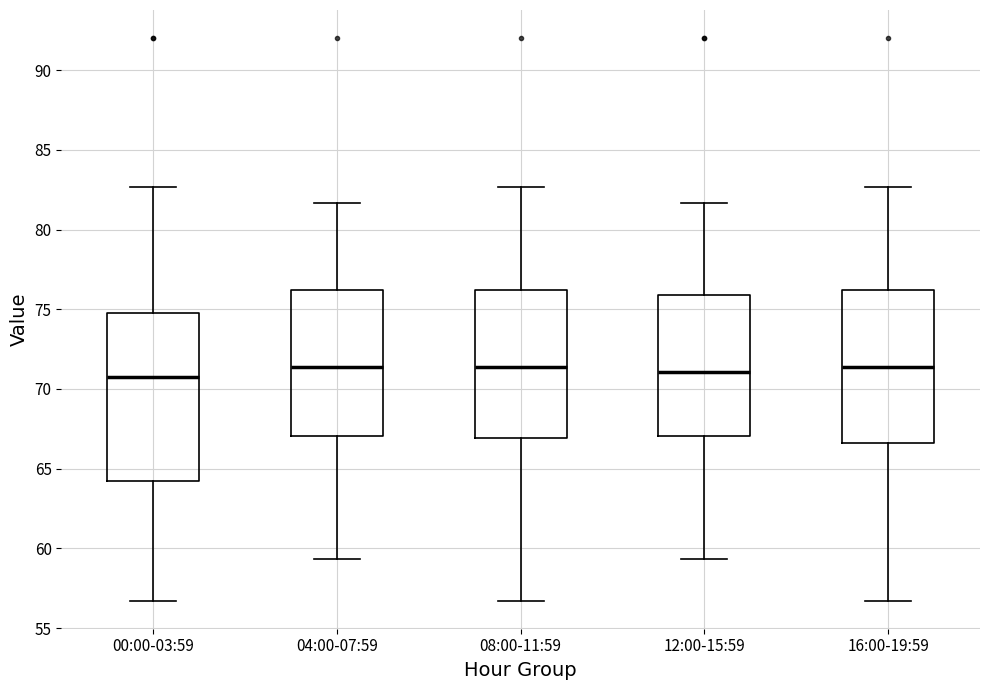

Reading left to right, transcribe this box plot: for each box, give where its median line is, the range the box spans, and where its two whiskers end, as read against the y-axis. The values are not printed on the chart, so give them approximately, as read against the axis.

00:00-03:59: median 70.5, box 64.0 to 75.0, whiskers 56.5 to 82.5
04:00-07:59: median 71.5, box 67.0 to 76.0, whiskers 59.5 to 81.5
08:00-11:59: median 71.5, box 67.0 to 76.0, whiskers 56.5 to 82.5
12:00-15:59: median 71.0, box 67.0 to 76.0, whiskers 59.5 to 81.5
16:00-19:59: median 71.5, box 66.5 to 76.0, whiskers 56.5 to 82.5